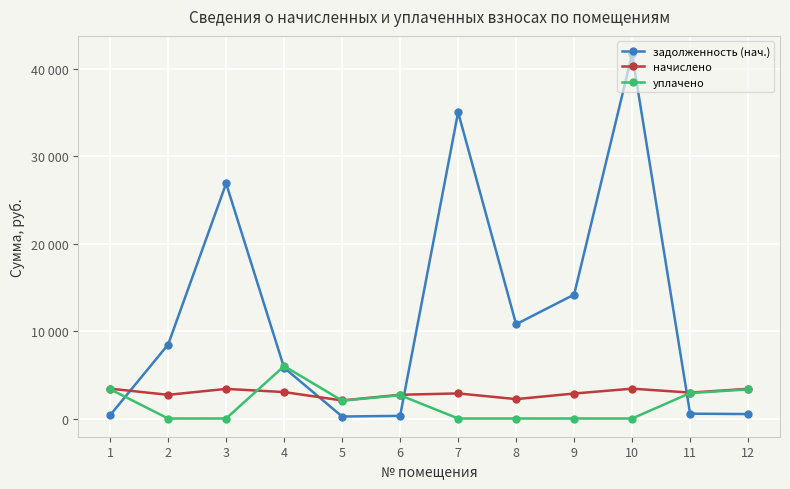

At which label is задолженность (нач.) closest to 20968?

3